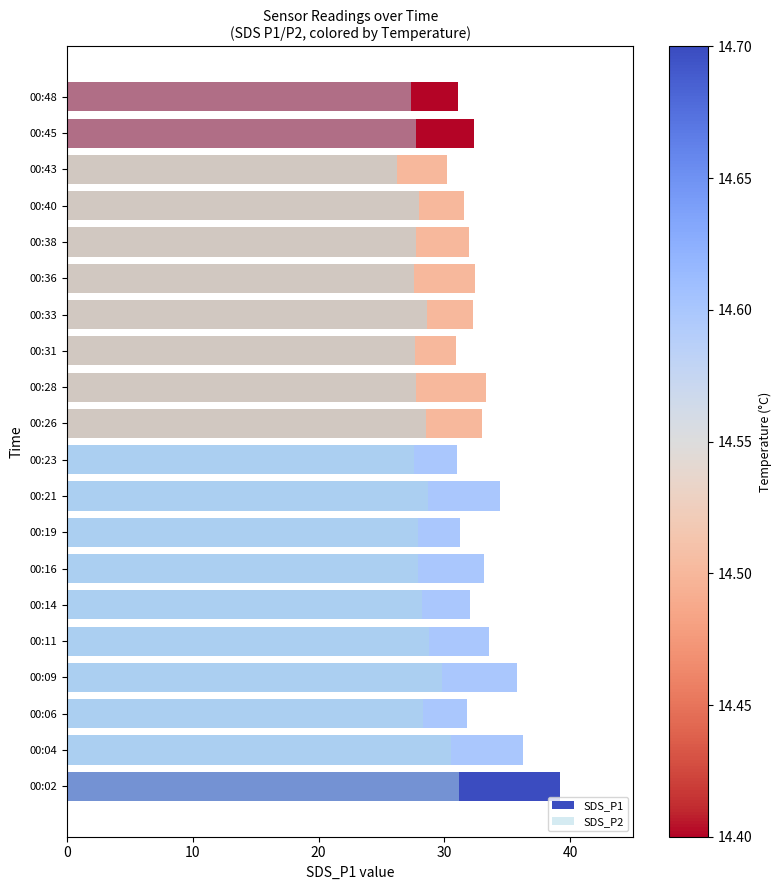

What is the minimum value shown in the chart?

26.2